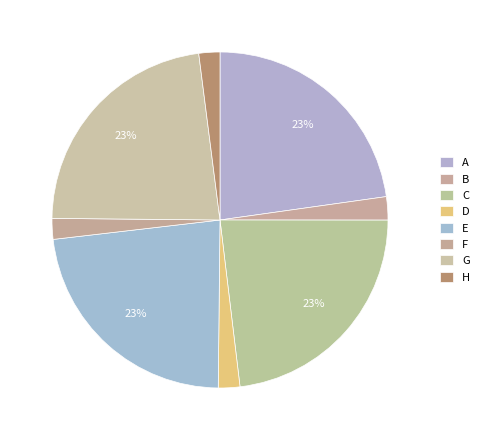

Count the number of slices in the pie.

8